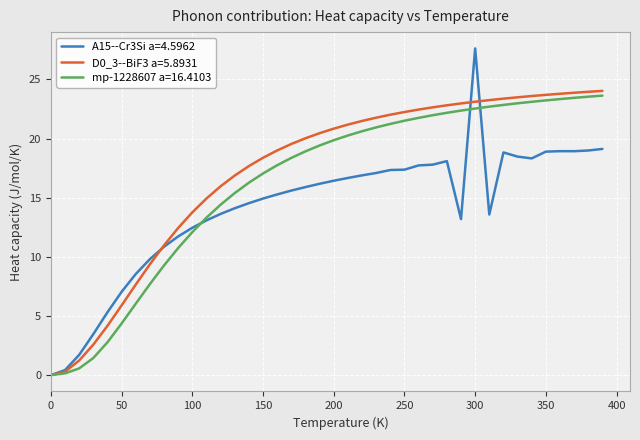

What is the value of the mp-1228607 a=16.4103 point at the 24th from the left?

20.9